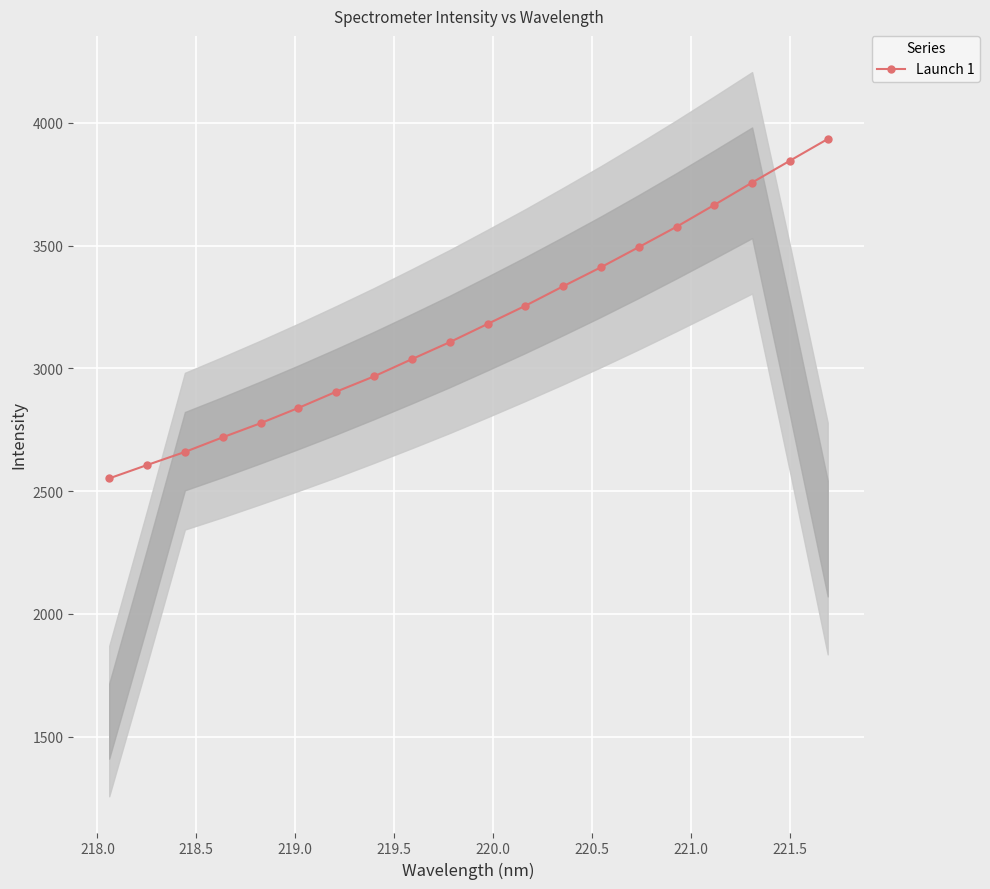

What is the value of the 19th point from the left?

3845.3